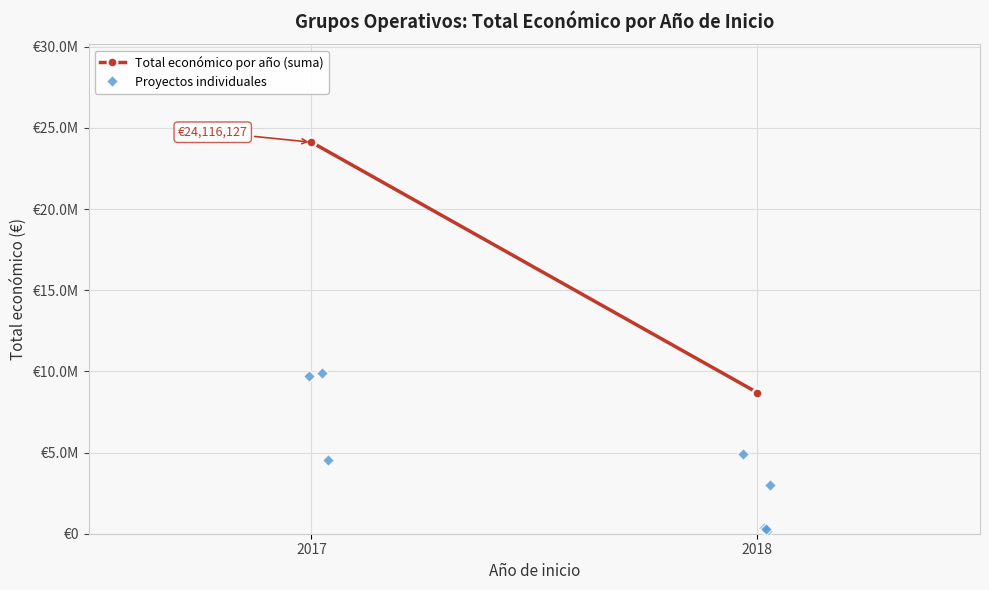

Is this an area chart (filled region under the line)?

No